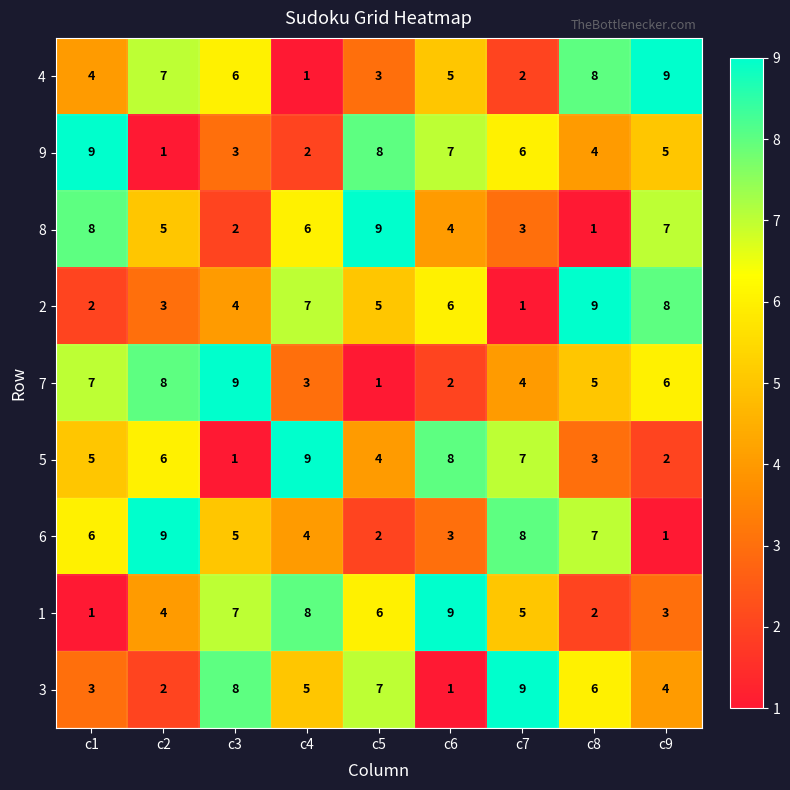

What is the maximum value shown in the chart?

9